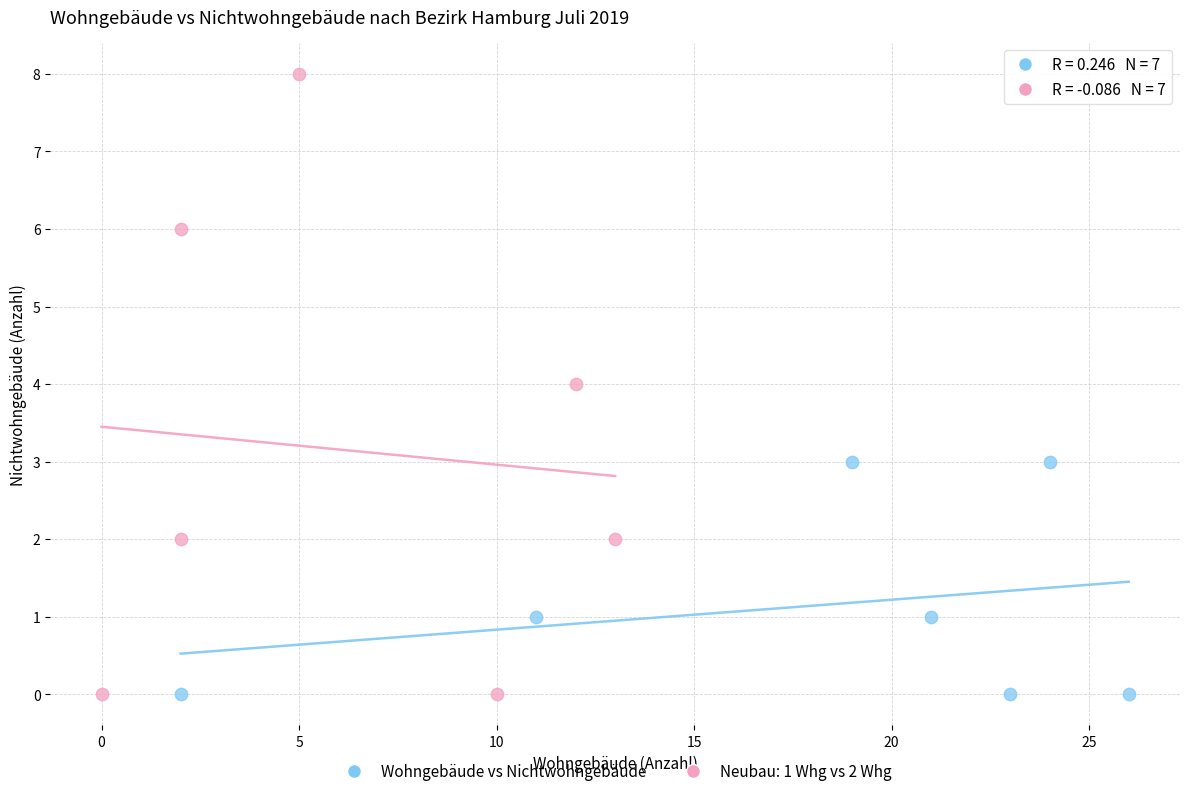

Which series reaches the maximum Y coordinate?

Neubau: 1 Whg vs 2 Whg